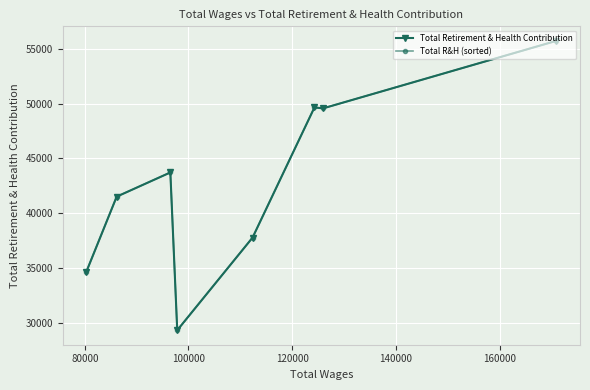

How many values in the Total Retirement & Health Contribution series are below 43726?

4